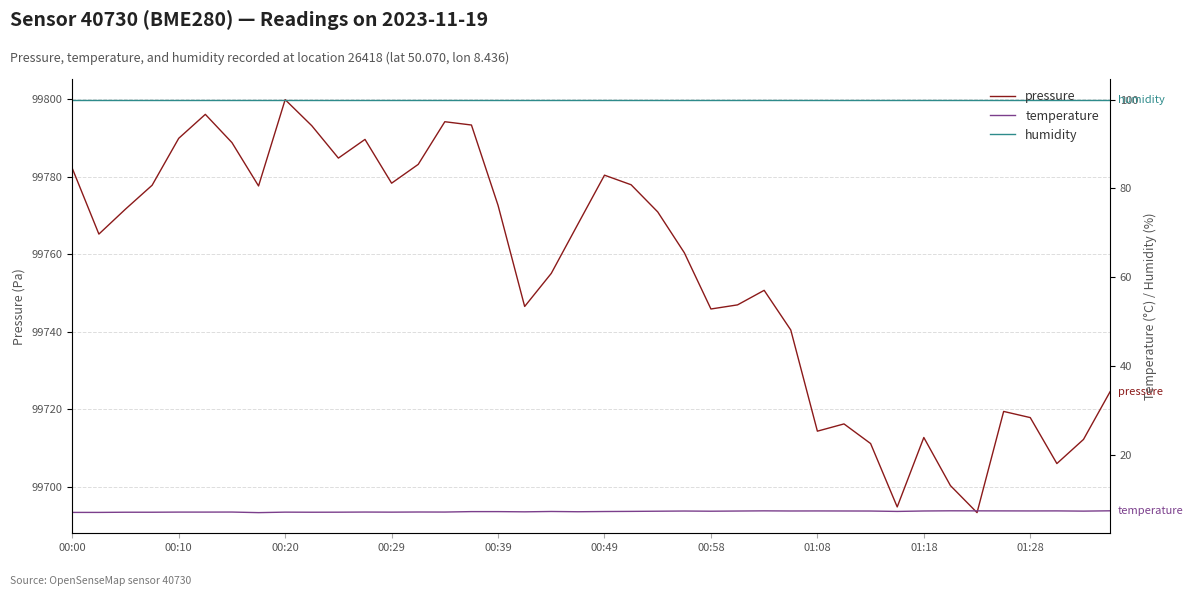

What is the highest value of the humidity series?

100.0